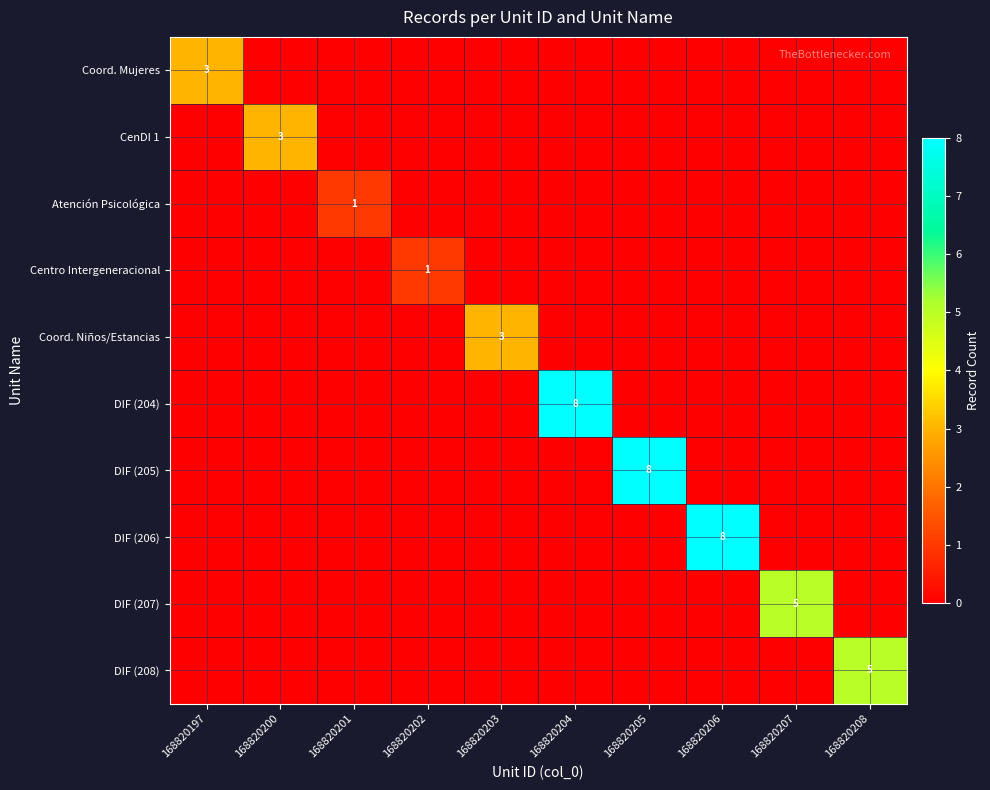

Is it true that DIF (205) equals 0 at 168820202?

True